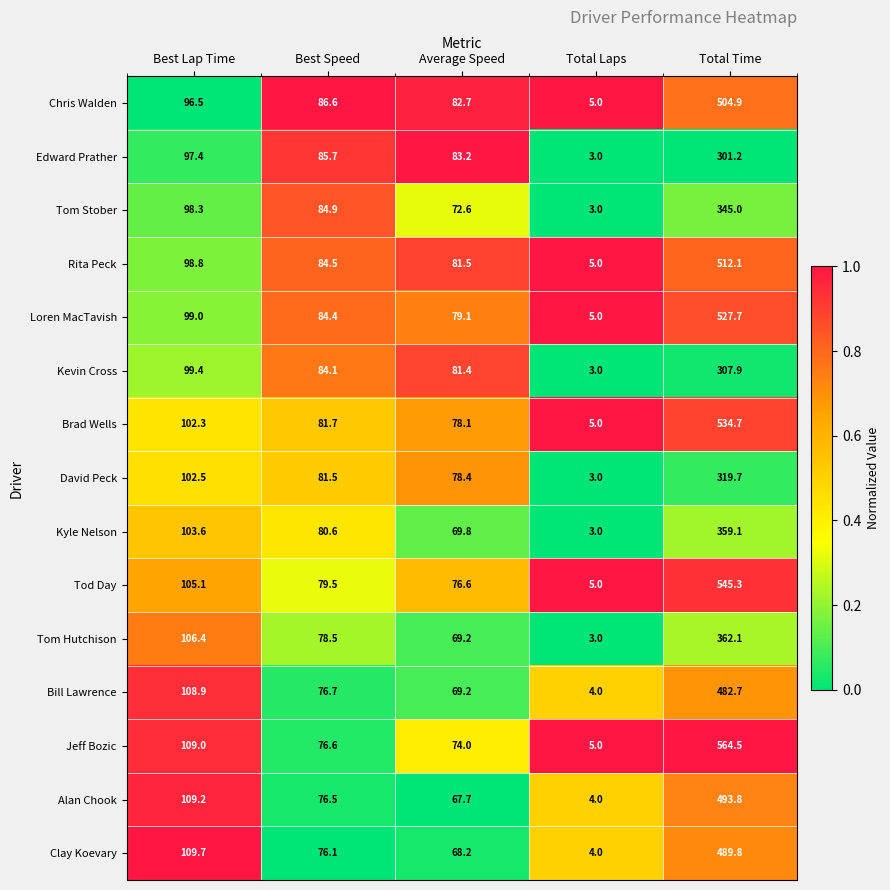

True or false: Alan Chook has a value of 67.7 at Average Speed.

True